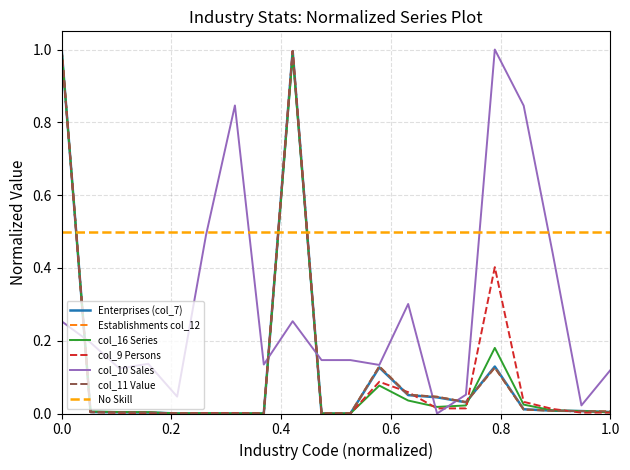

What is the difference between the maximum and minimum values in the col_16 Series series?

1.0